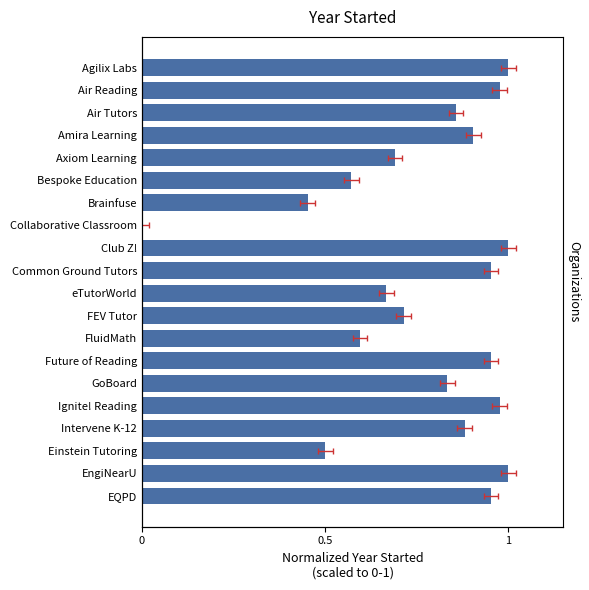

Count the number of data series in this chart.

1